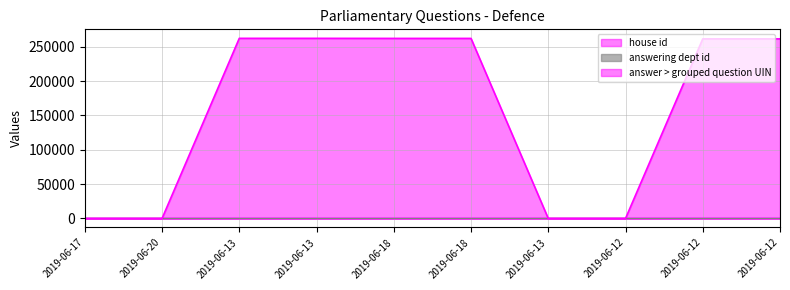

Reading left to right, what are all the values shown in this chart?

house id: 2	2	1	1	1	1	1	1	1	1
answer > grouped question UIN: 0	0	262307	262306	262213	262212	0	0	261533	261532